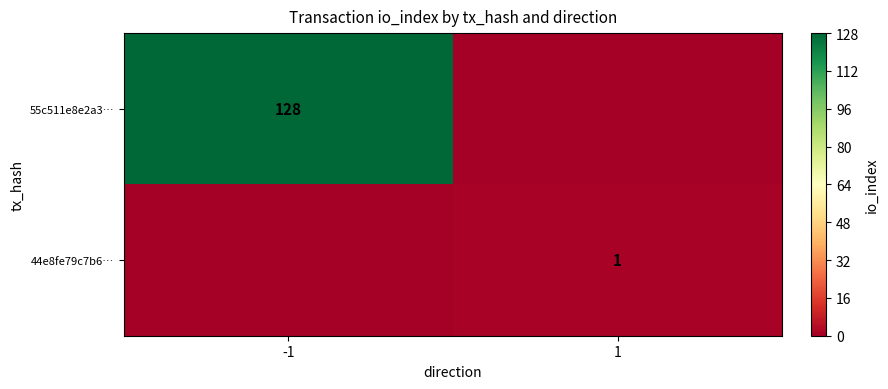

The value of 55c511e8e2a3… at -1 is 44. True or false?

False